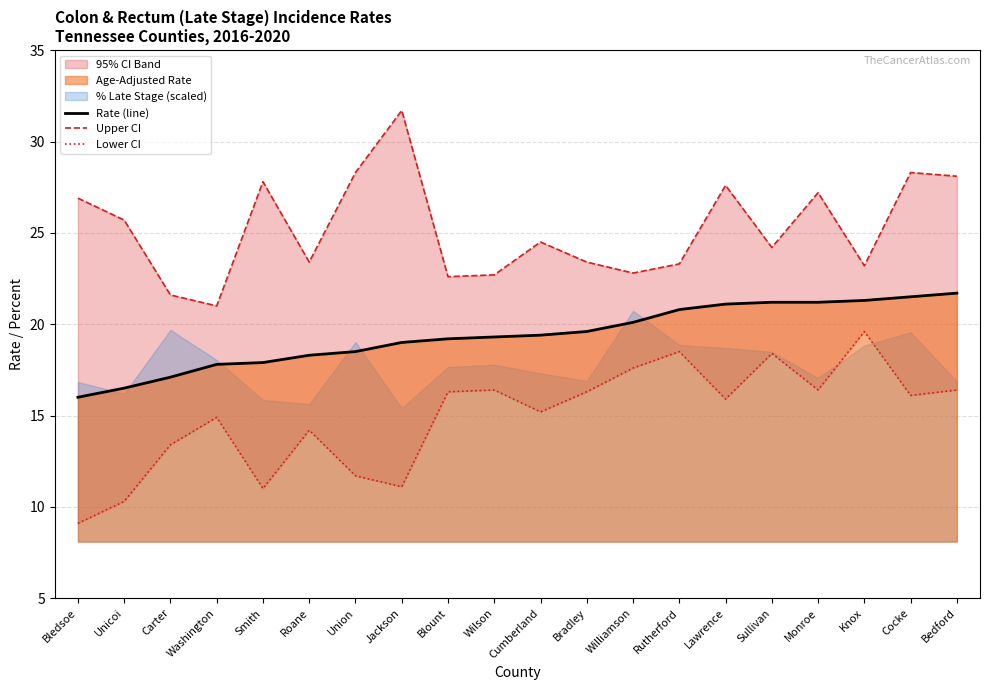

Reading left to right, what are all the values shown in this chart?

Rate (line): Bledsoe=16.0	Unicoi=16.5	Carter=17.1	Washington=17.8	Smith=17.9	Roane=18.3	Union=18.5	Jackson=19.0	Blount=19.2	Wilson=19.3	Cumberland=19.4	Bradley=19.6	Williamson=20.1	Rutherford=20.8	Lawrence=21.1	Sullivan=21.2	Monroe=21.2	Knox=21.3	Cocke=21.5	Bedford=21.7
Upper CI: Bledsoe=26.9	Unicoi=25.7	Carter=21.6	Washington=21.0	Smith=27.8	Roane=23.4	Union=28.3	Jackson=31.7	Blount=22.6	Wilson=22.7	Cumberland=24.5	Bradley=23.4	Williamson=22.8	Rutherford=23.3	Lawrence=27.6	Sullivan=24.2	Monroe=27.2	Knox=23.2	Cocke=28.3	Bedford=28.1
Lower CI: Bledsoe=9.1	Unicoi=10.3	Carter=13.4	Washington=14.9	Smith=11.0	Roane=14.2	Union=11.7	Jackson=11.1	Blount=16.3	Wilson=16.4	Cumberland=15.2	Bradley=16.3	Williamson=17.6	Rutherford=18.5	Lawrence=15.9	Sullivan=18.4	Monroe=16.4	Knox=19.6	Cocke=16.1	Bedford=16.4